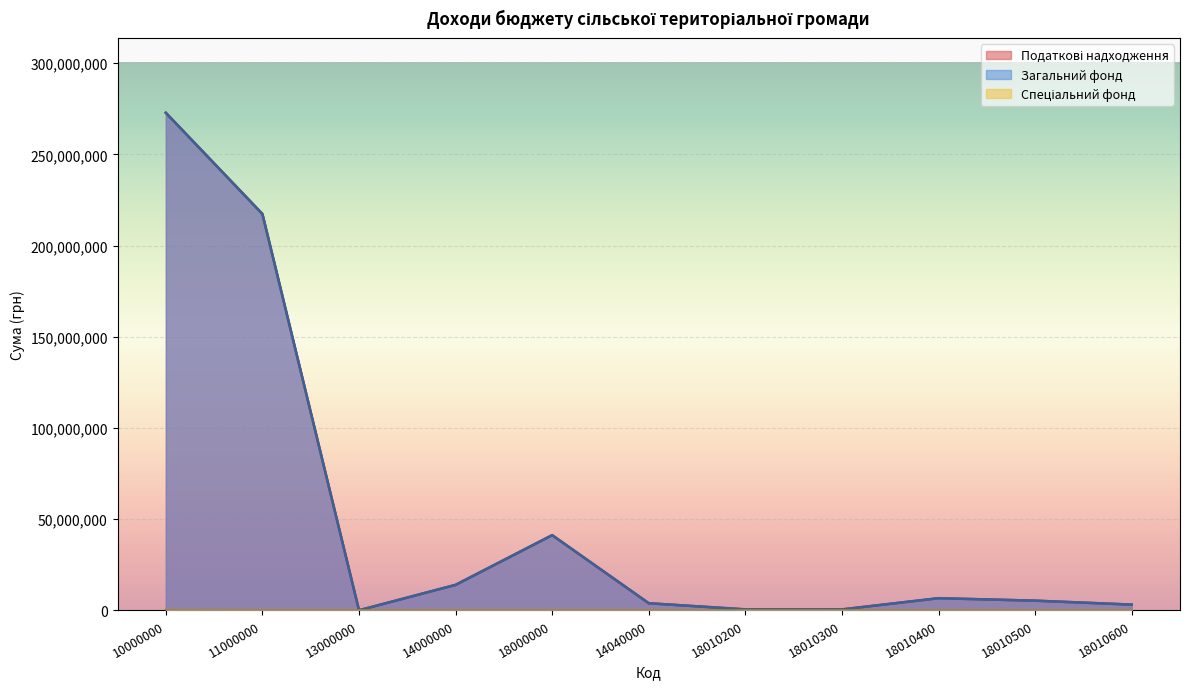

Reading right to left, extract all data points from this chart.

Податкові надходження: 18010600=3209763	18010500=5371868	18010400=6722421	18010300=566640	18010200=596817	14040000=3953830	18000000=41274390	14000000=14028911	13000000=104320	11000000=217305667	10000000=272799288
Загальний фонд: 18010600=3209763	18010500=5371868	18010400=6722421	18010300=566640	18010200=596817	14040000=3953830	18000000=41274390	14000000=14028911	13000000=104320	11000000=217304987	10000000=272713288
Спеціальний фонд: 18010600=0	18010500=0	18010400=0	18010300=0	18010200=0	14040000=0	18000000=0	14000000=0	13000000=0	11000000=0	10000000=86000